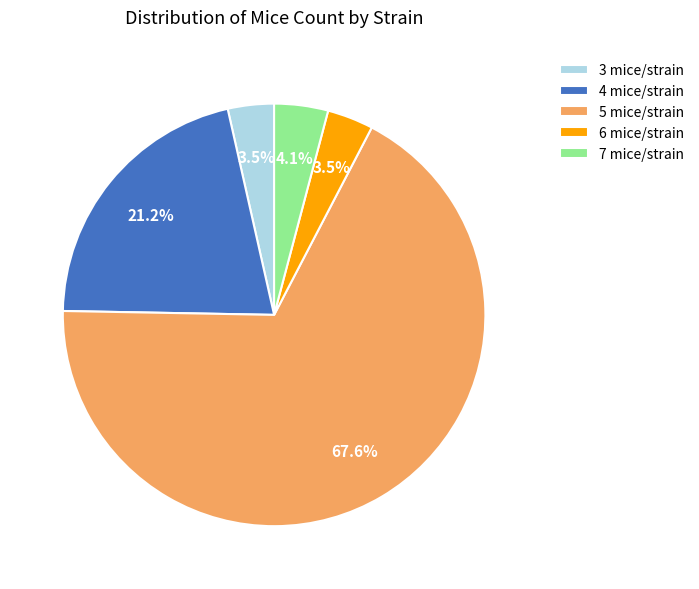

How many segments does this pie chart have?

5